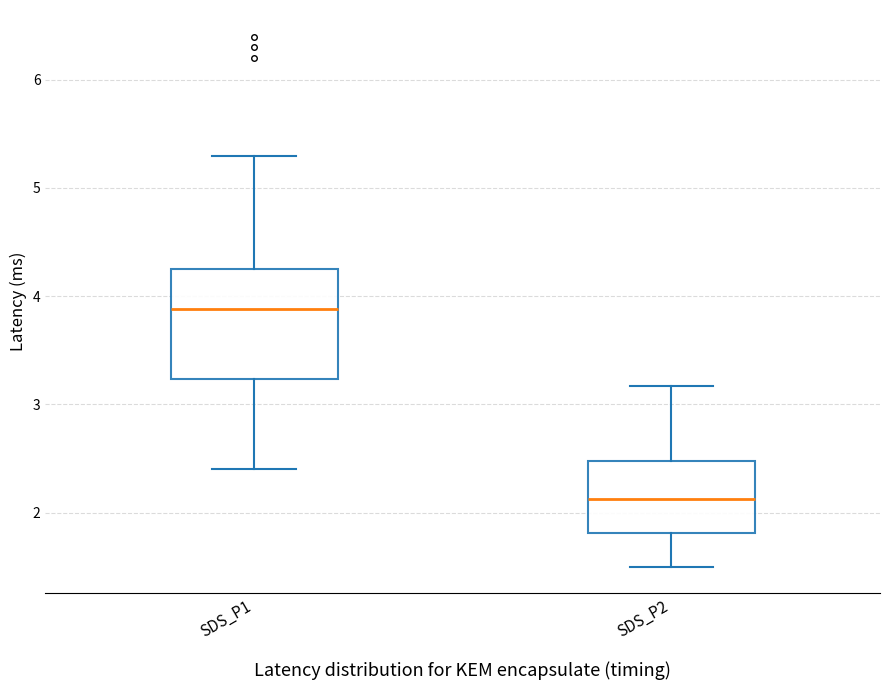

Which box is the tallest, from its lower edge to its upper edge?

SDS_P1